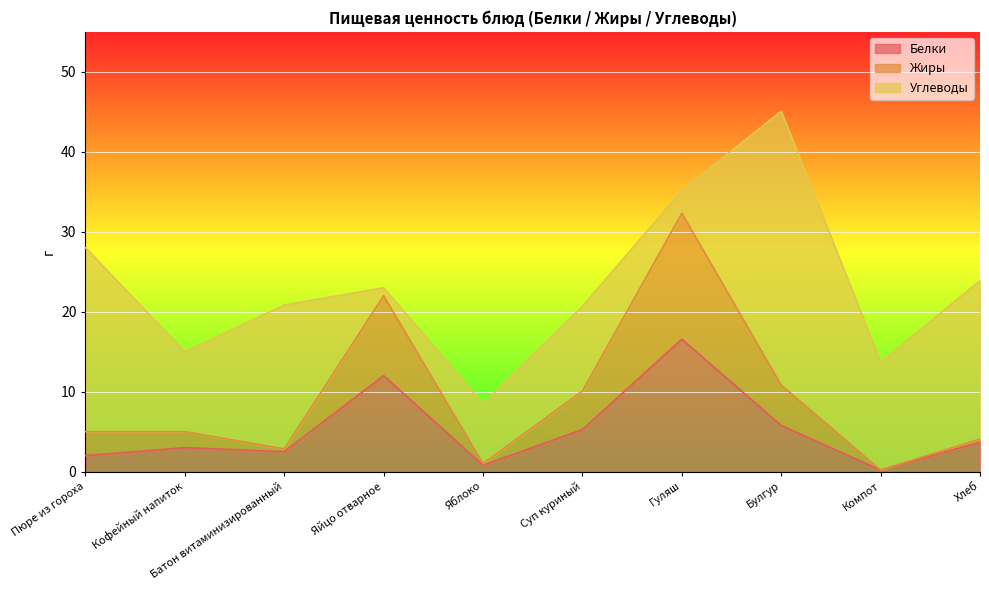

Which has a higher value, Булгур or Яйцо отварное?

Яйцо отварное